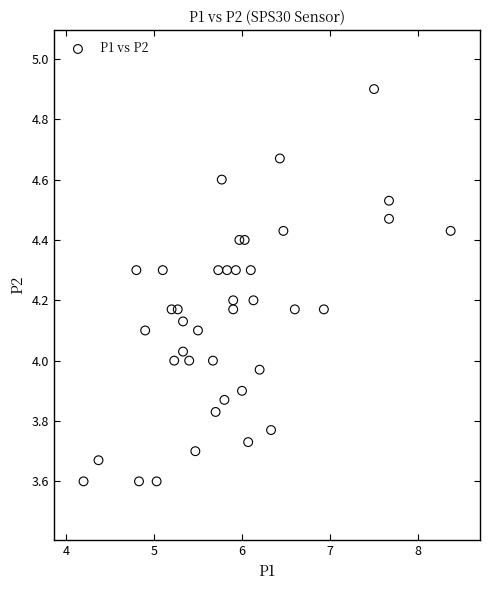

What is the range of Y values (max minus min)?

1.3